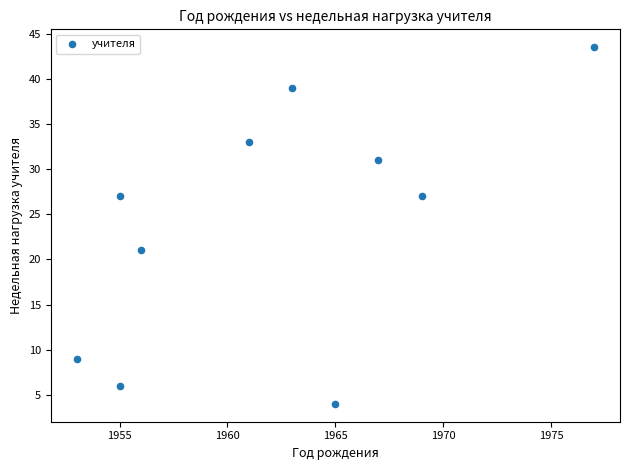

What is the average Y value?

24.1